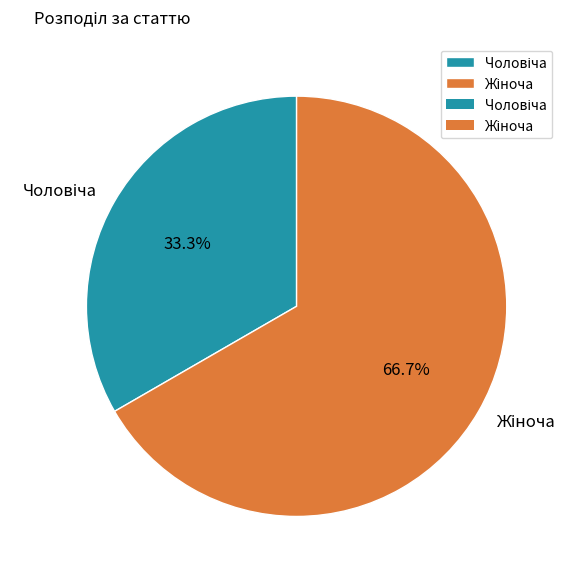

What is the majority slice?

Жіноча